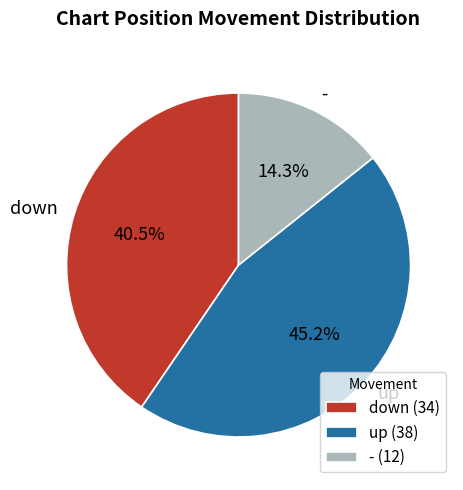

Does down represent more than half of the total?

No